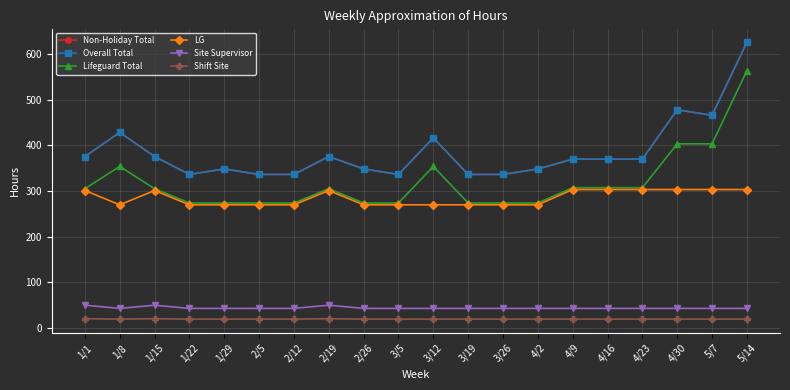

What is the spread (max minus min) of values at 3/12?

396.8